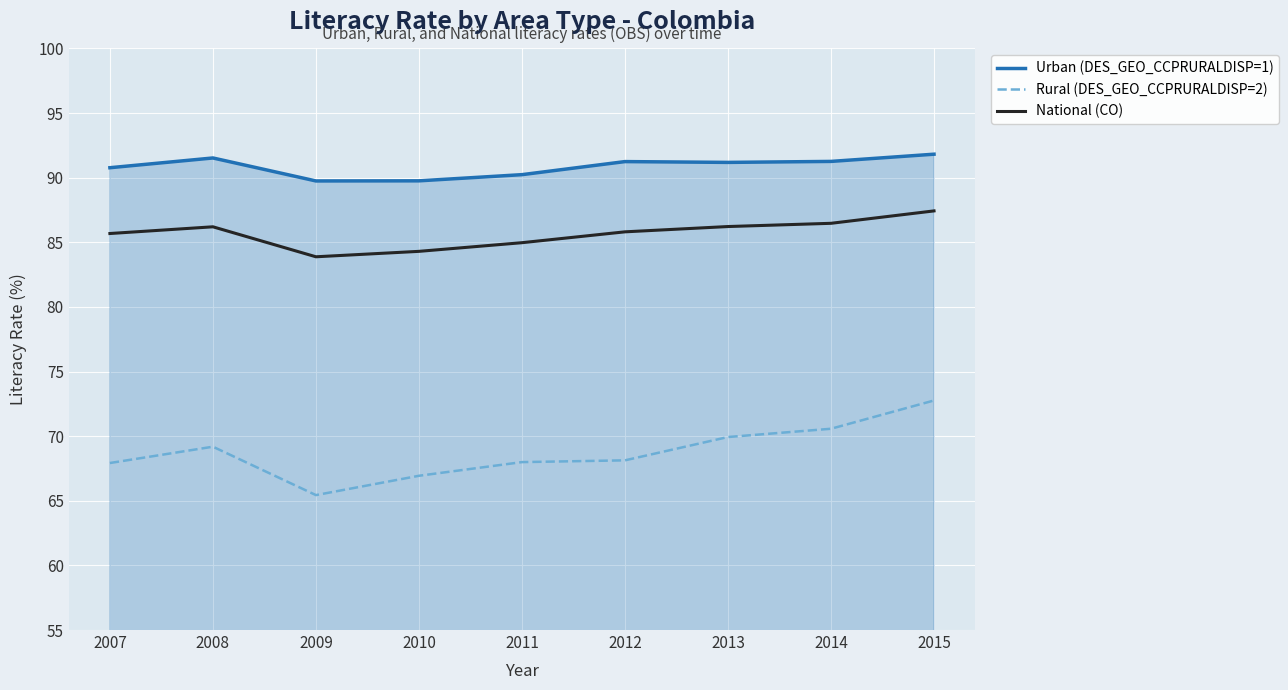

Read the Urban (DES_GEO_CCPRURALDISP=1) value at 2010.

89.8